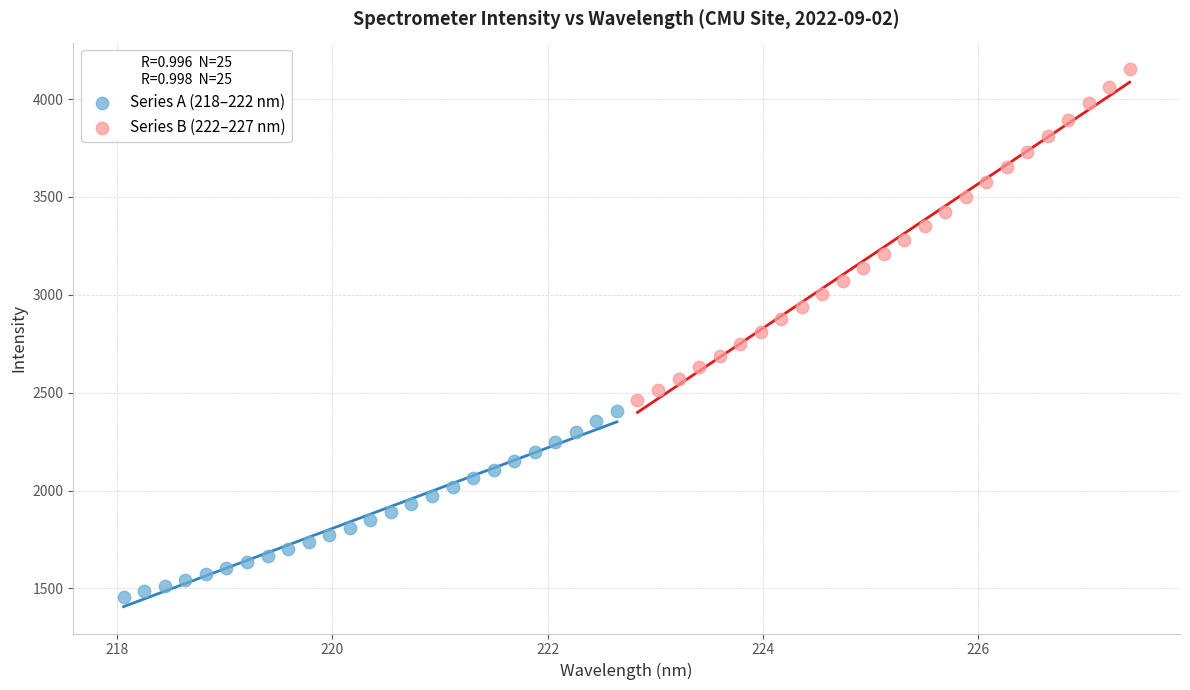

Which series contains the lowest Y value?

Series A (218–222 nm)